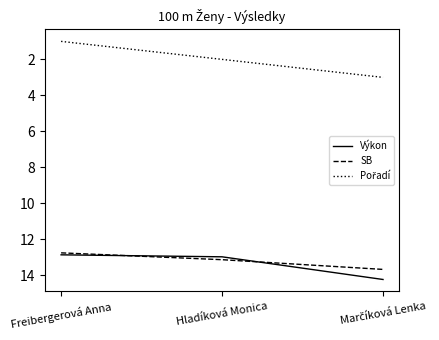

How many Výkon values are between 12 and 14?

2